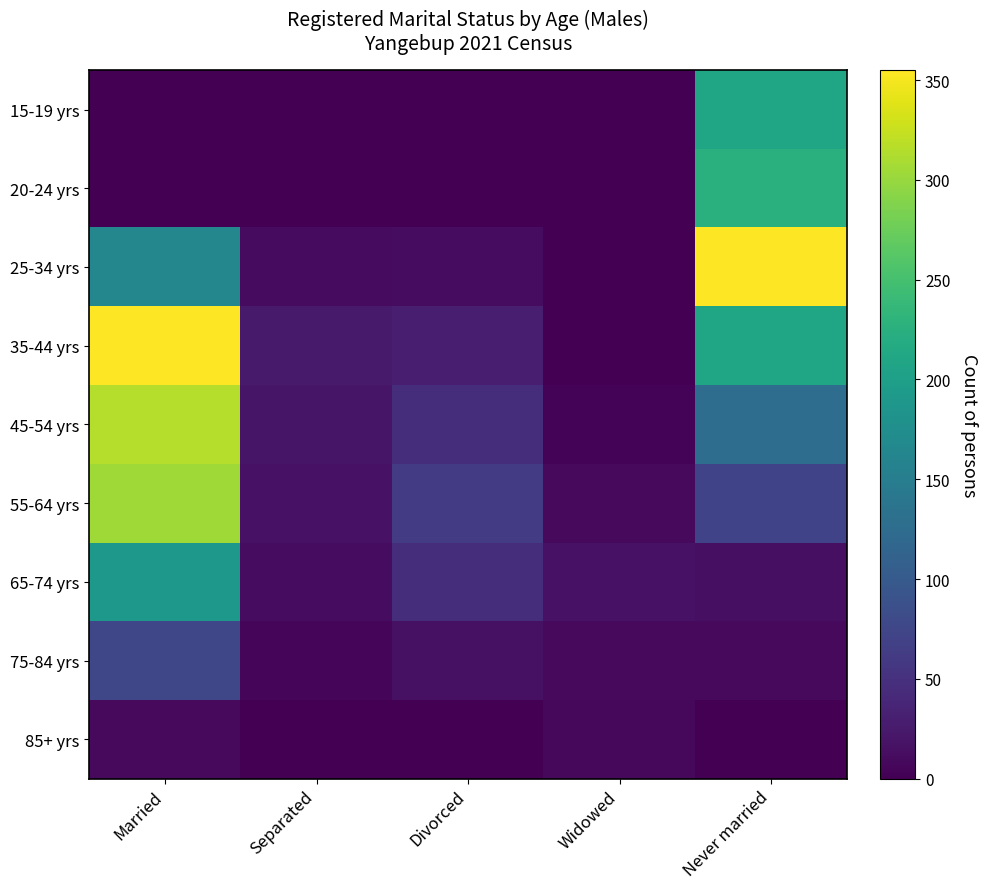

What is the difference between the highest and lowest values at Divorced?

63